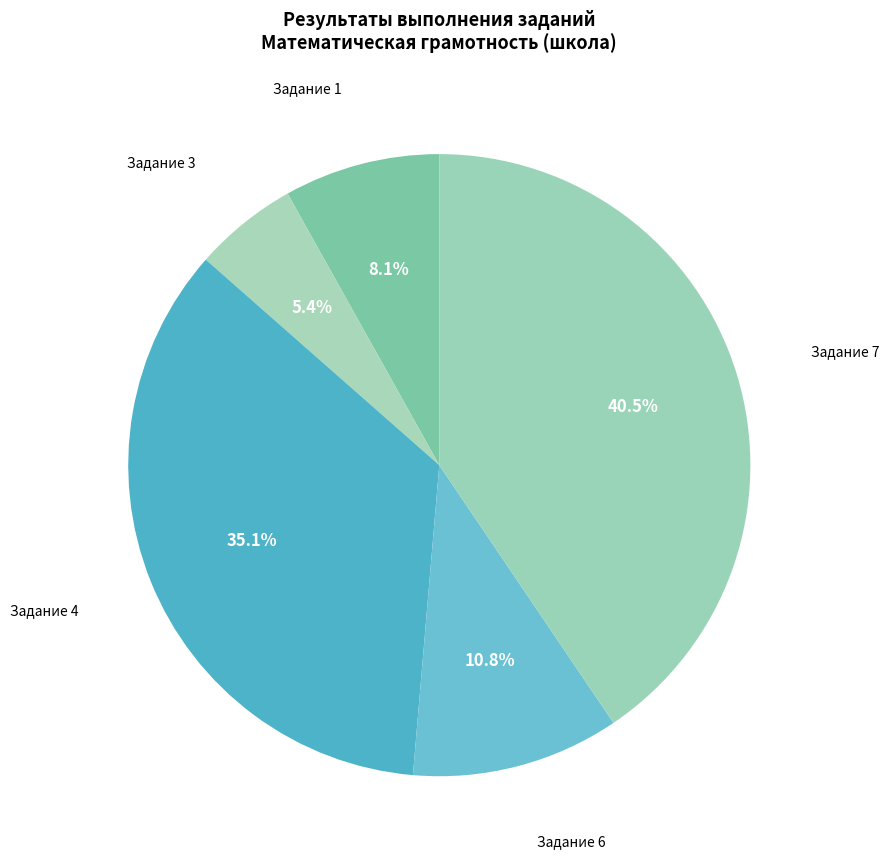

Approximately how many times larger is the value at Задание 6 compared to Задание 4?

0.3